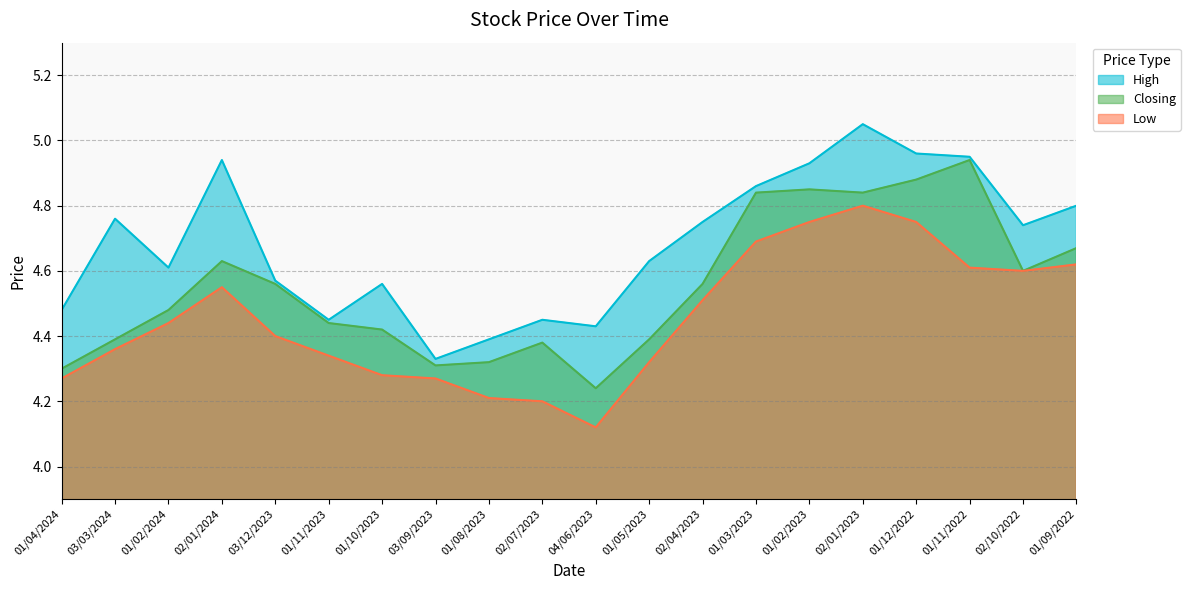

Reading left to right, transcribe all the data shown in this chart.

High: 01/04/2024=4.5	03/03/2024=4.8	01/02/2024=4.6	02/01/2024=4.9	03/12/2023=4.6	01/11/2023=4.5	01/10/2023=4.6	03/09/2023=4.3	01/08/2023=4.4	02/07/2023=4.5	04/06/2023=4.4	01/05/2023=4.6	02/04/2023=4.8	01/03/2023=4.9	01/02/2023=4.9	02/01/2023=5.0	01/12/2022=5.0	01/11/2022=5.0	02/10/2022=4.7	01/09/2022=4.8
Closing: 01/04/2024=4.3	03/03/2024=4.4	01/02/2024=4.5	02/01/2024=4.6	03/12/2023=4.6	01/11/2023=4.4	01/10/2023=4.4	03/09/2023=4.3	01/08/2023=4.3	02/07/2023=4.4	04/06/2023=4.2	01/05/2023=4.4	02/04/2023=4.6	01/03/2023=4.8	01/02/2023=4.8	02/01/2023=4.8	01/12/2022=4.9	01/11/2022=4.9	02/10/2022=4.6	01/09/2022=4.7
Low: 01/04/2024=4.3	03/03/2024=4.4	01/02/2024=4.4	02/01/2024=4.5	03/12/2023=4.4	01/11/2023=4.3	01/10/2023=4.3	03/09/2023=4.3	01/08/2023=4.2	02/07/2023=4.2	04/06/2023=4.1	01/05/2023=4.3	02/04/2023=4.5	01/03/2023=4.7	01/02/2023=4.8	02/01/2023=4.8	01/12/2022=4.8	01/11/2022=4.6	02/10/2022=4.6	01/09/2022=4.6